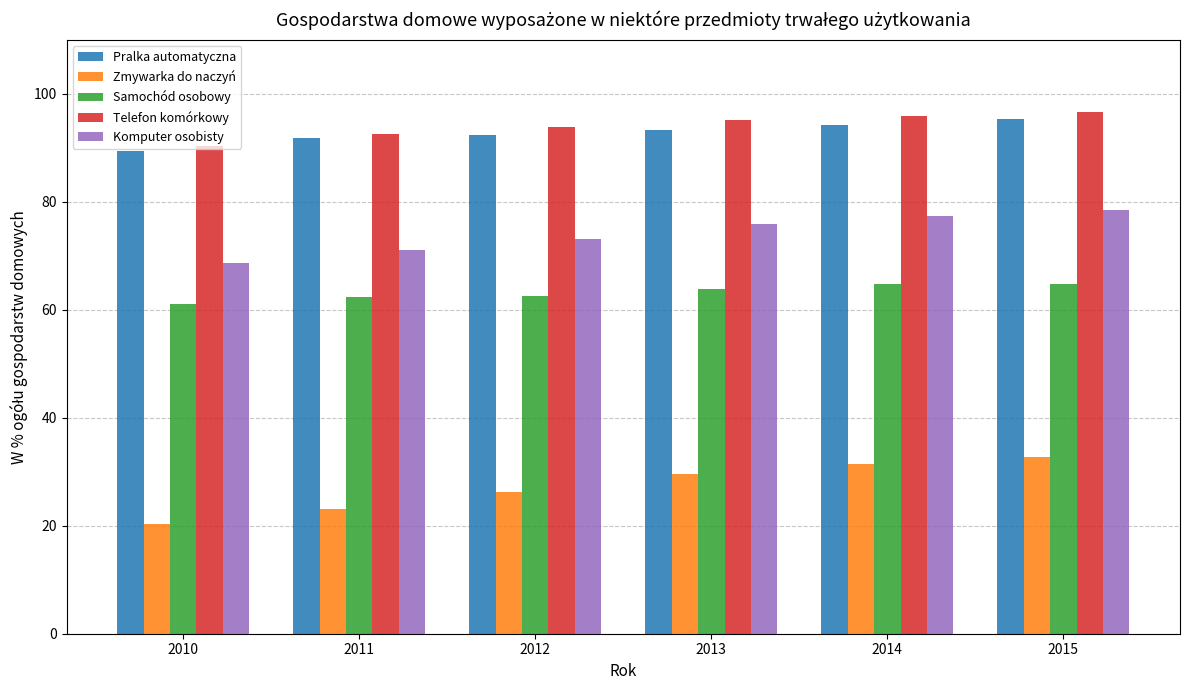

What are all the series names shown in the legend?

Pralka automatyczna, Zmywarka do naczyń, Samochód osobowy, Telefon komórkowy, Komputer osobisty